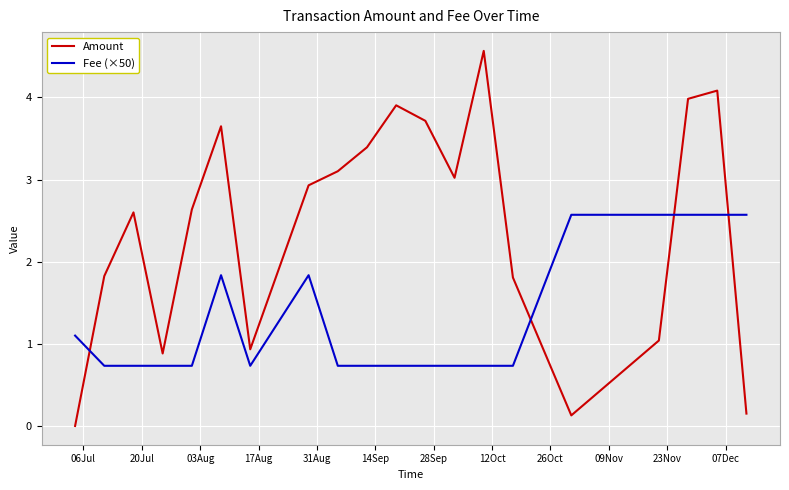

How many lines are shown in the chart?

2